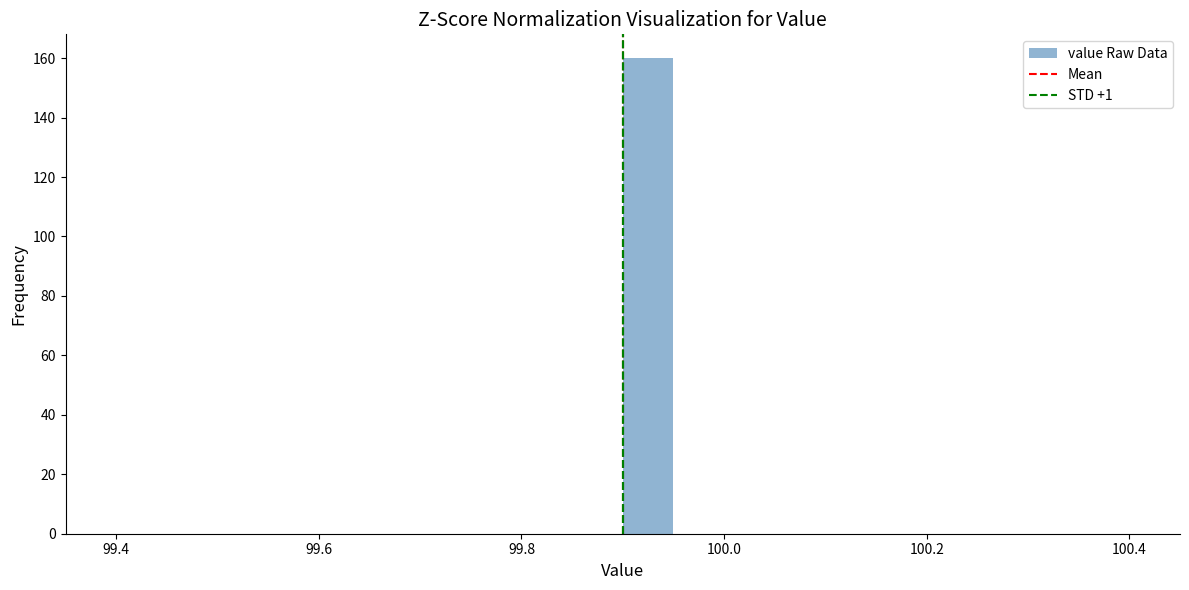

Around what value on the x-axis is the tallest bar? Give the approximate position of its centre, as read against the axis.

99.92